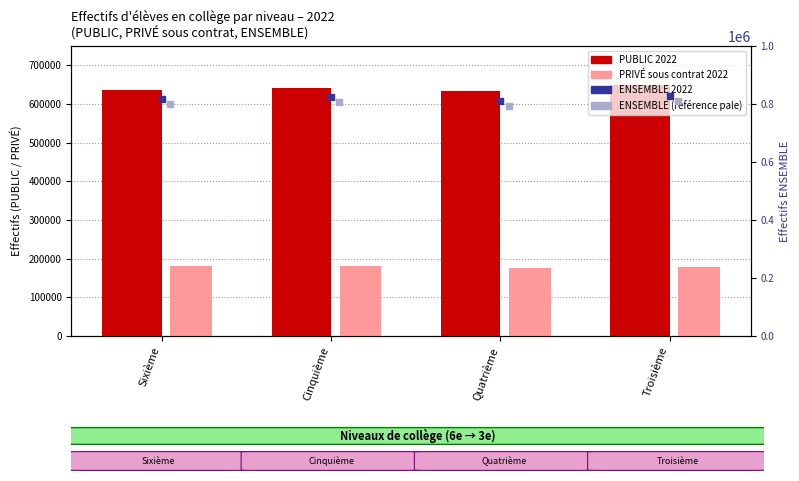

What is the total value across all series at Sixième?

2435029.5